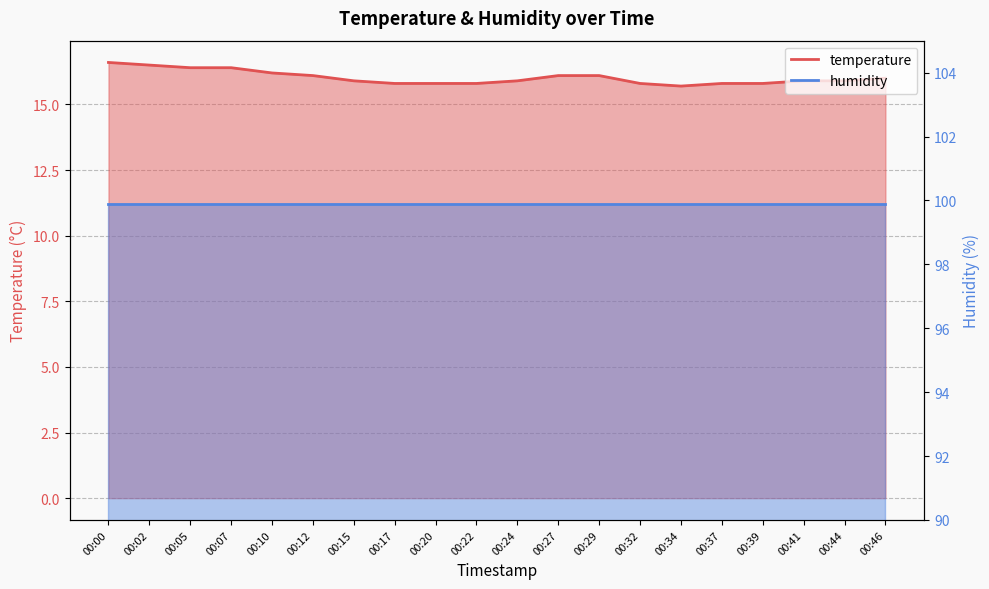

Rank the categories by value from lowest to highest.

00:34, 00:17, 00:20, 00:22, 00:32, 00:37, 00:39, 00:15, 00:24, 00:41, 00:44, 00:46, 00:12, 00:27, 00:29, 00:10, 00:05, 00:07, 00:02, 00:00